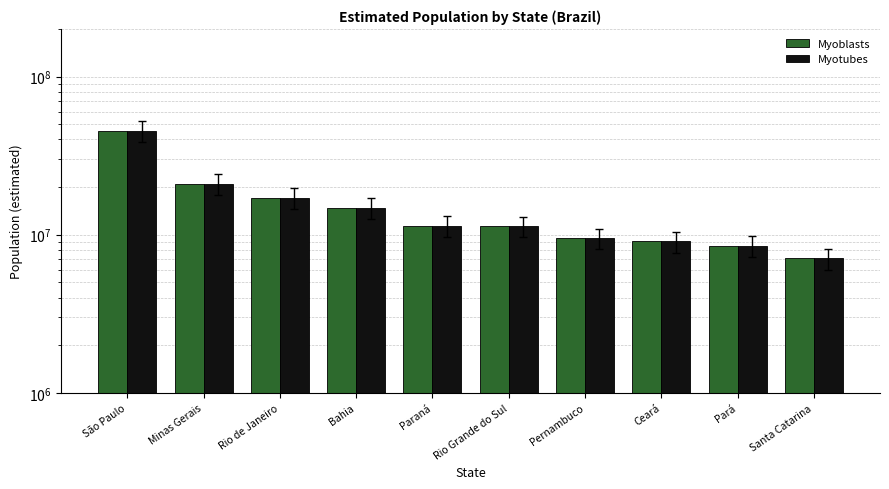

Which category has the highest value in the Myoblasts series?

São Paulo